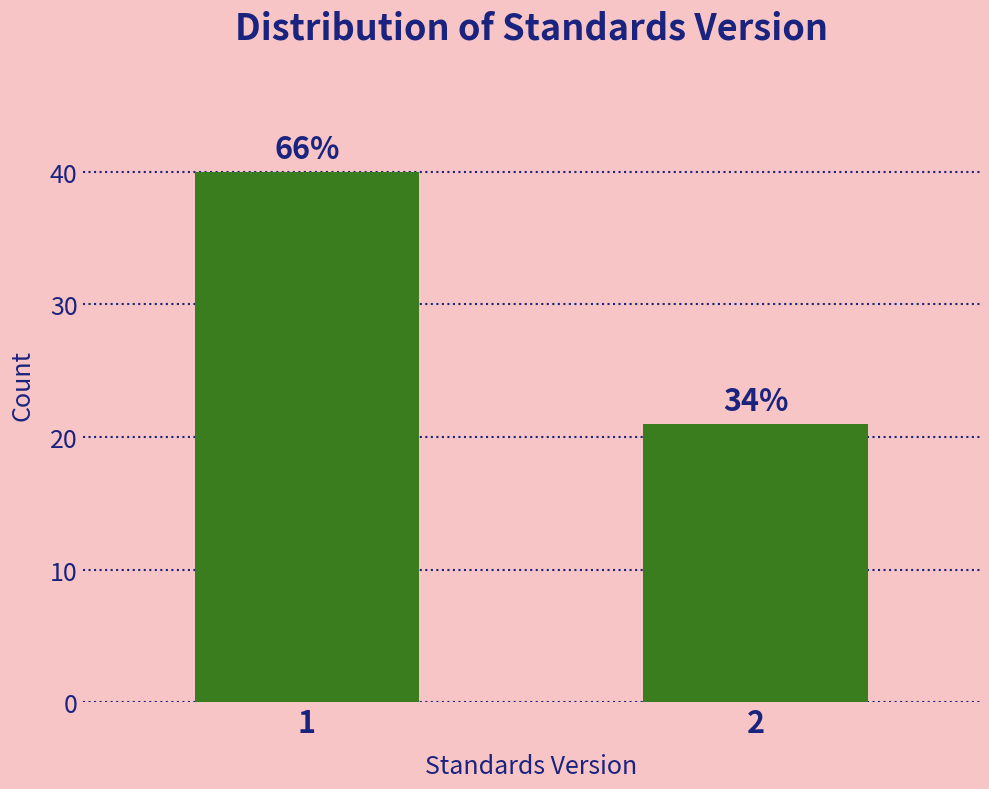

Are the bars horizontal?

No